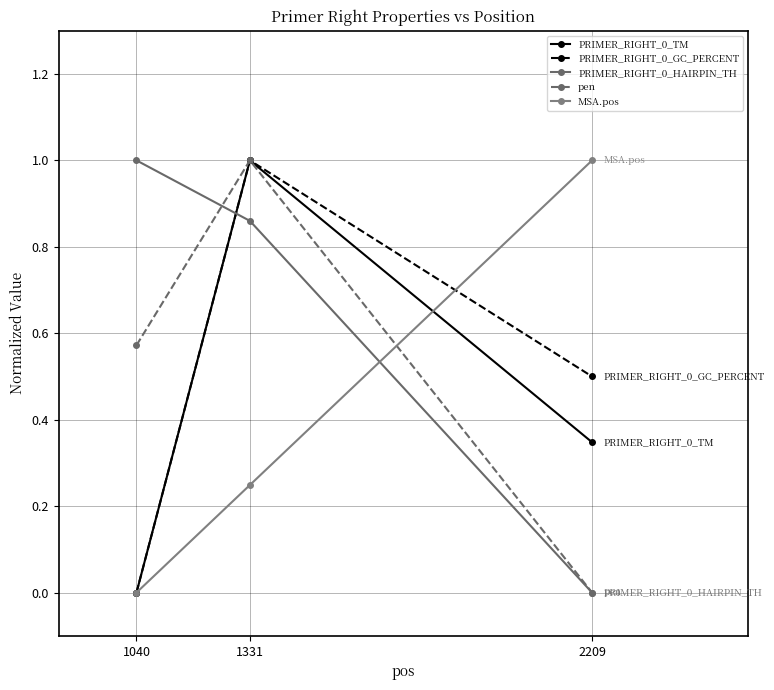

The pen series shows 0.5 at 1331. True or false?

False